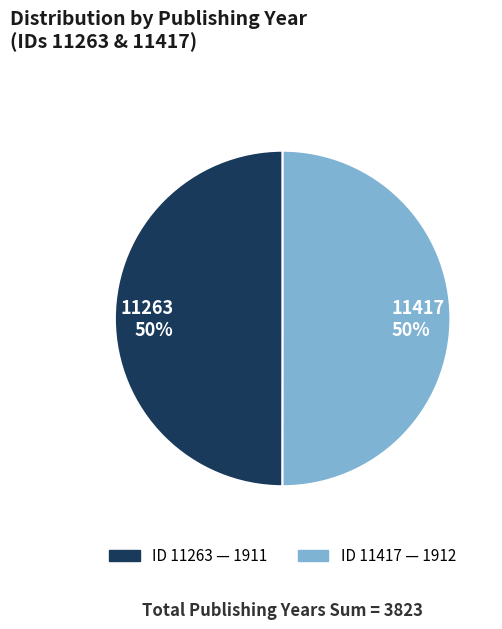

How many slices are in this pie chart?

2